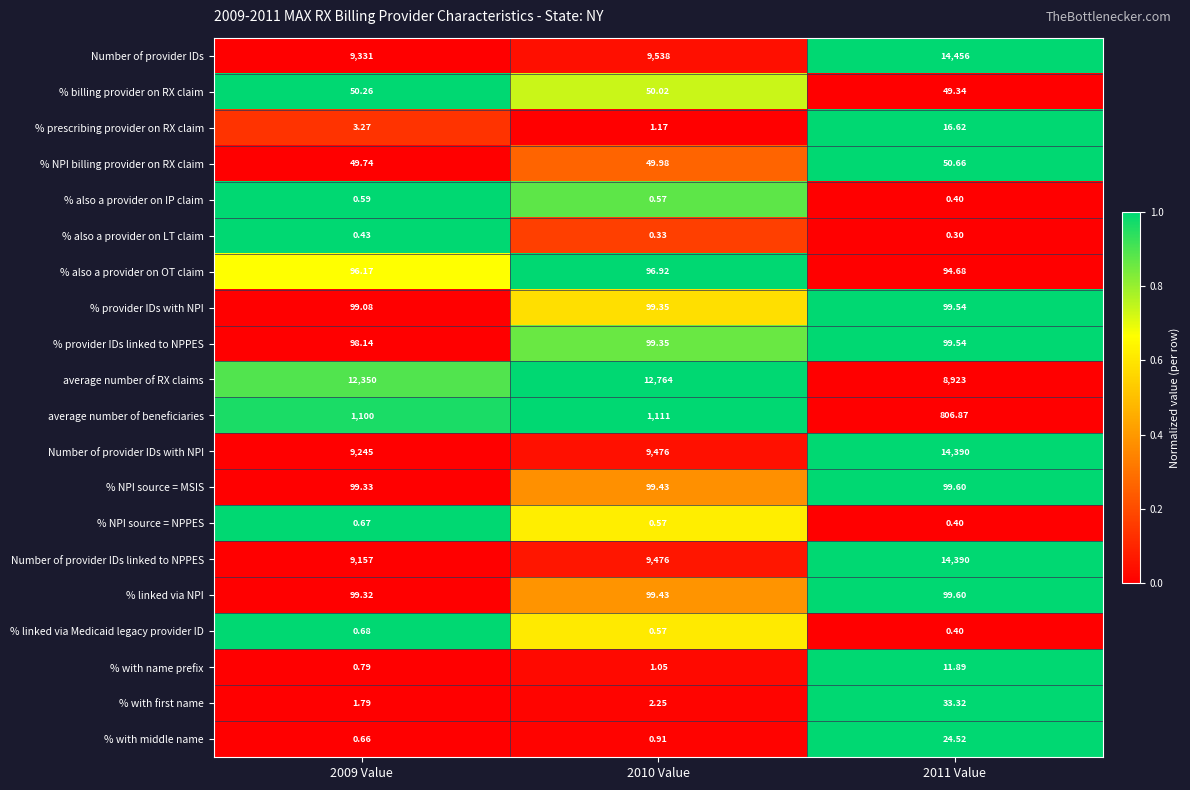

Which series has the largest total across all categories?

average number of RX claims